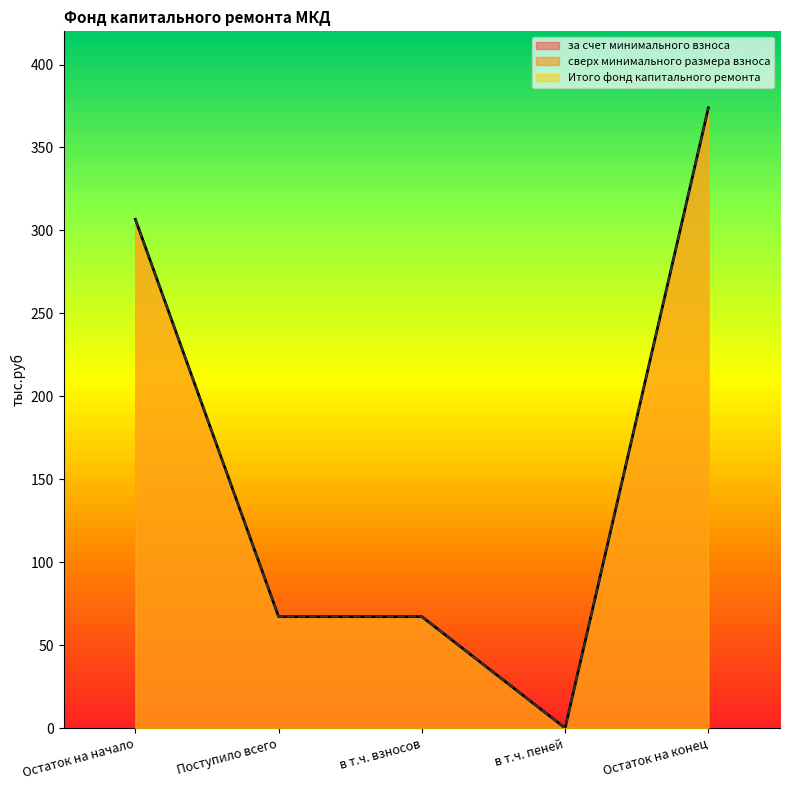

True or false: за счет минимального взноса and Итого фонд капитального ремонта cross at least once.

False